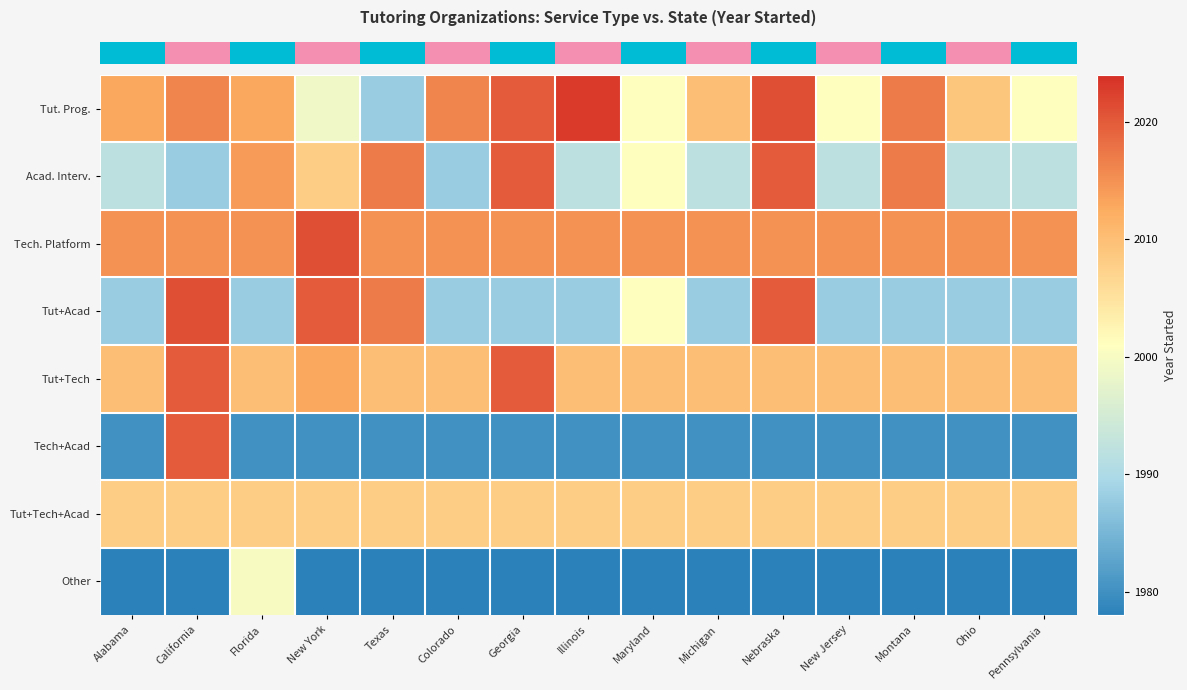

What is the smallest value displayed?

1978